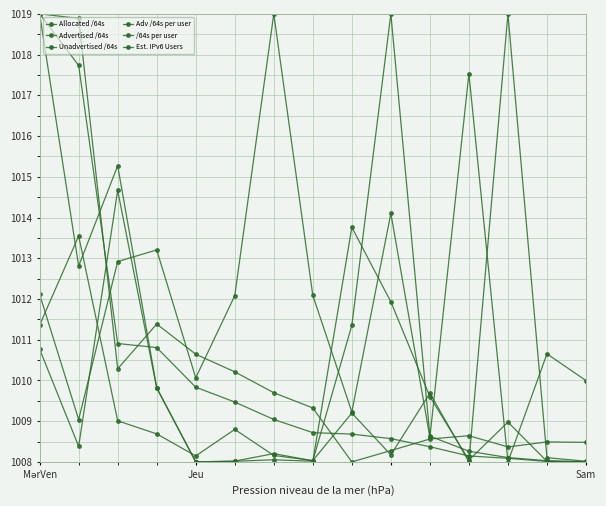

What is the value of the Allocated /64s point at the 15th from the left?

1008.0